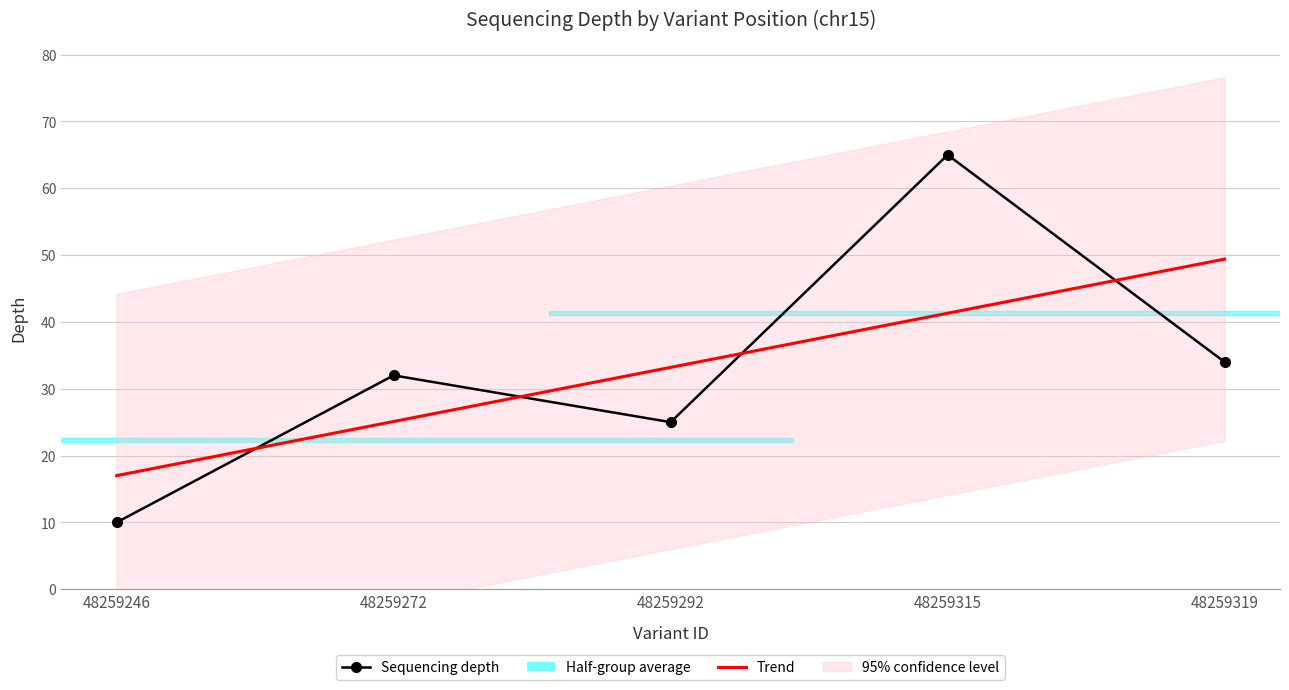

What is the minimum value shown in the chart?

10.0